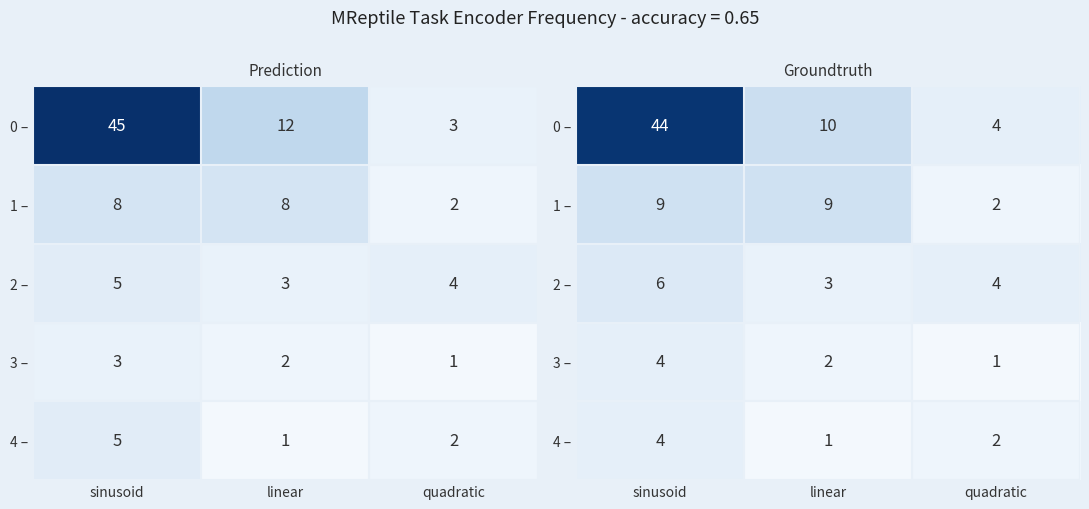

List the series in order of their peak value, lowest first.

3 –, 4 –, 2 –, 1 –, 0 –